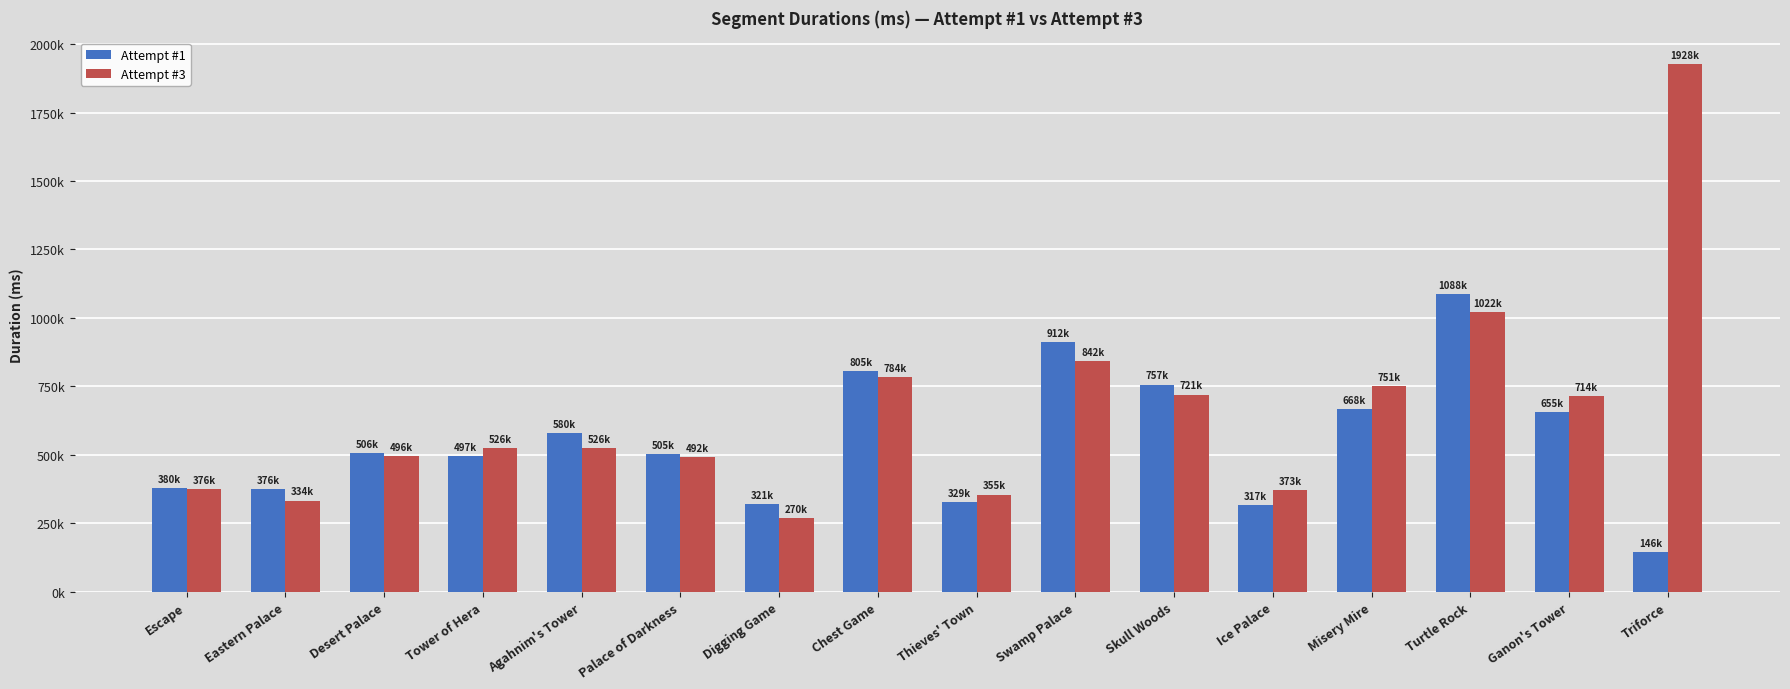

List the labels in order of Attempt #3 value, largest first.

Triforce, Turtle Rock, Swamp Palace, Chest Game, Misery Mire, Skull Woods, Ganon's Tower, Tower of Hera, Agahnim's Tower, Desert Palace, Palace of Darkness, Escape, Ice Palace, Thieves' Town, Eastern Palace, Digging Game